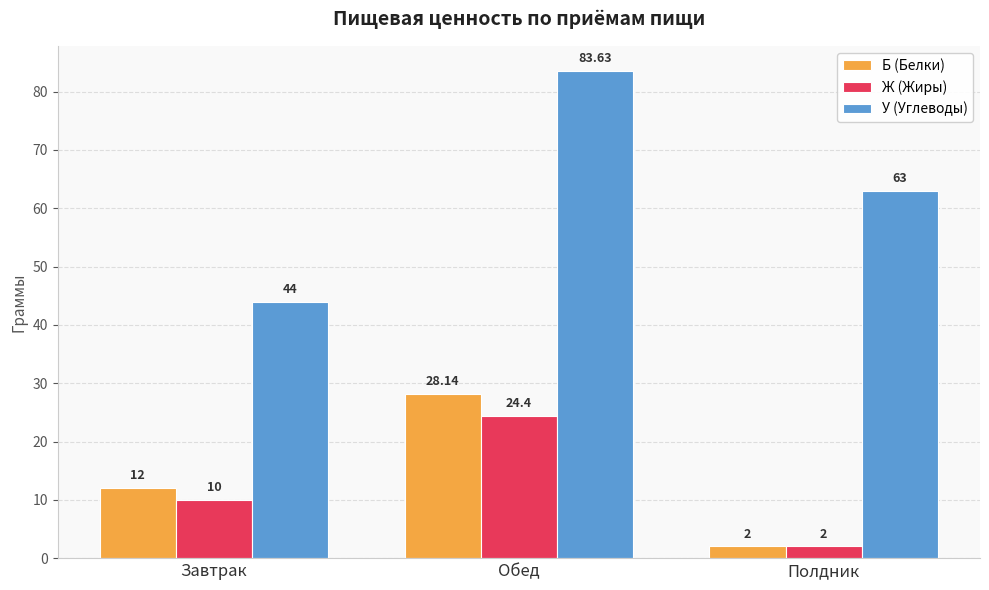

Which label corresponds to the largest value in the chart?

Обед